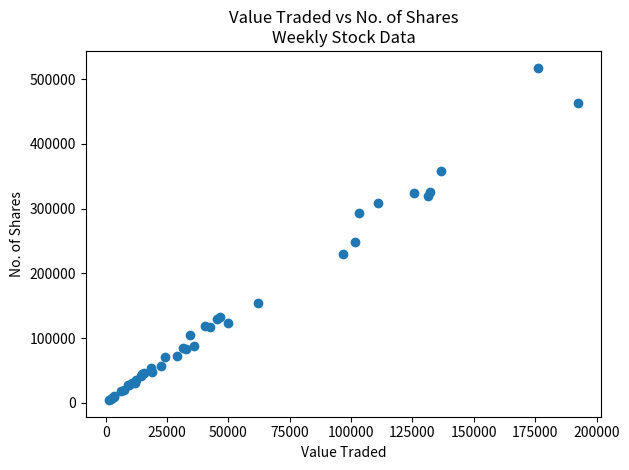

What Y value in the scatter plot is closest to 261032?

247848